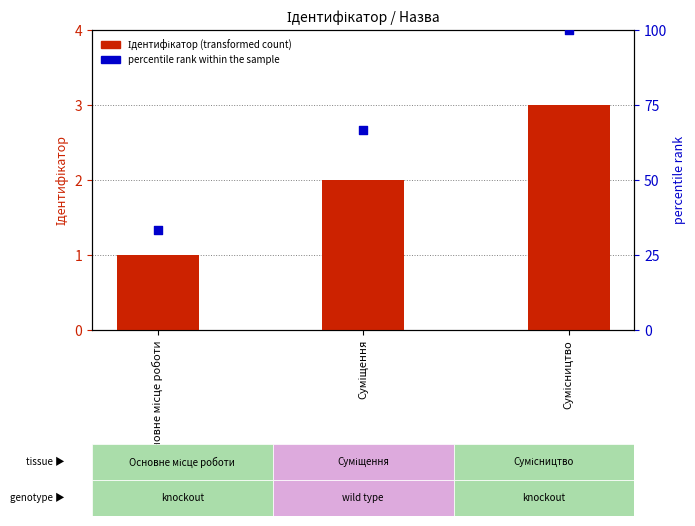

Which series has the largest total across all categories?

percentile rank within the sample